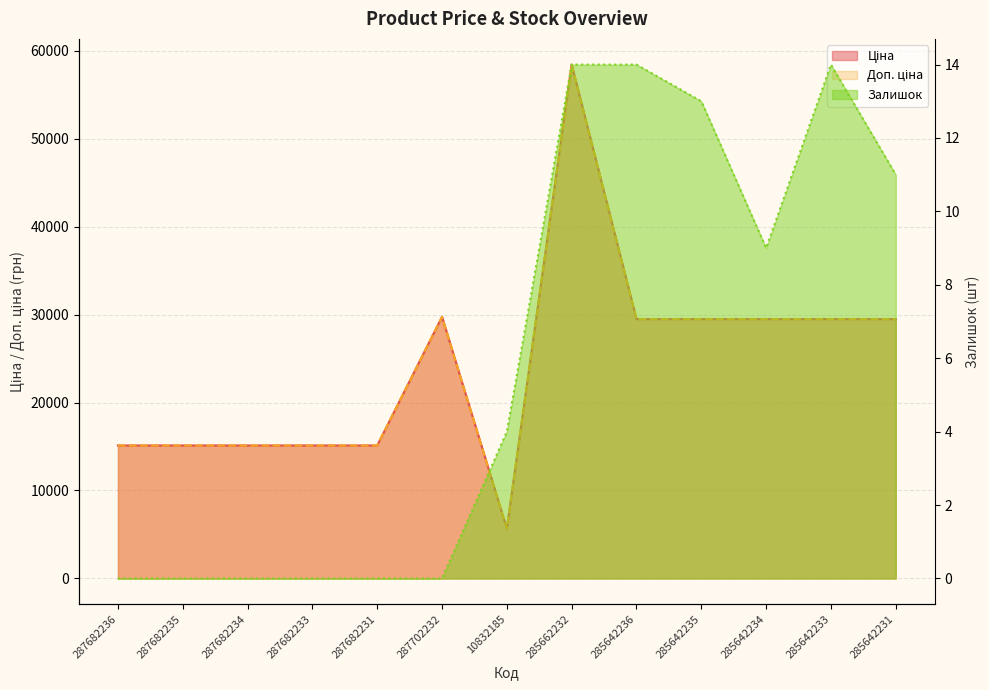

Reading left to right, extract all data points from this chart.

Ціна: 15120.0	15120.0	15120.0	15120.0	15120.0	29747.2	5673.8	58426.5	29491.5	29491.5	29491.5	29491.5	29491.5
Доп. ціна: 15120.0	15120.0	15120.0	15120.0	15120.0	29747.2	5673.8	58426.5	29491.5	29491.5	29491.5	29491.5	29491.5
Залишок: 0.0	0.0	0.0	0.0	0.0	0.0	4.0	14.0	14.0	13.0	9.0	14.0	11.0